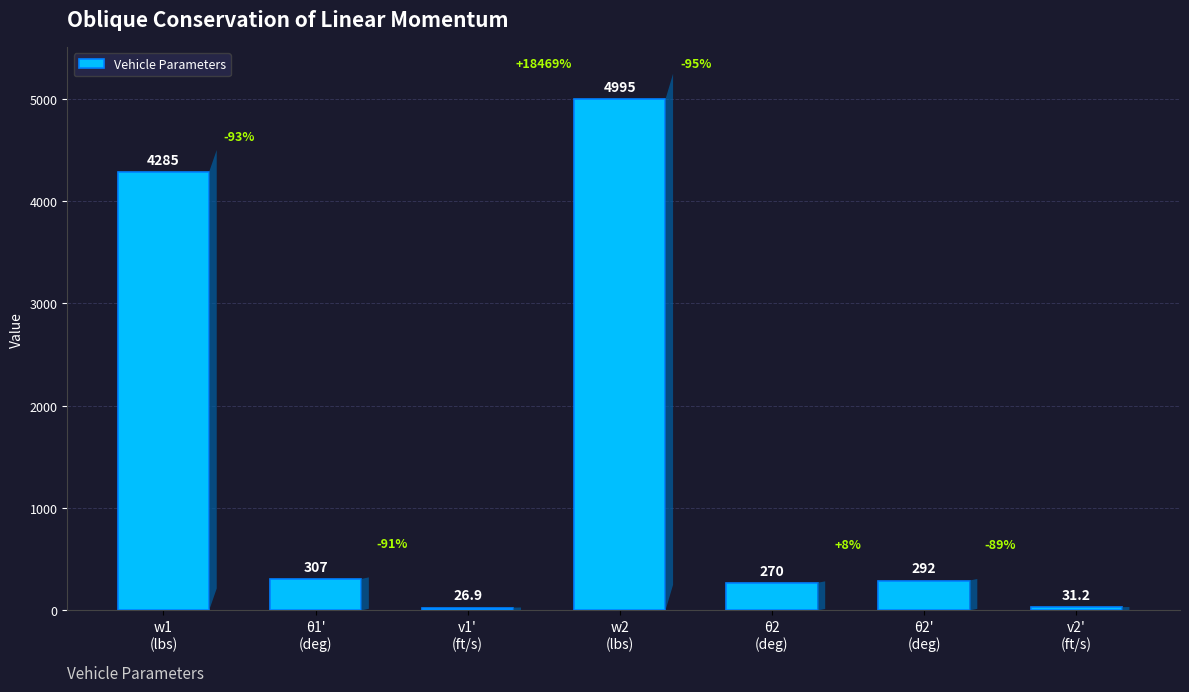

Reading right to left, what are all the values shown in this chart?

v2'
(ft/s)=31.2	θ2'
(deg)=292.0	θ2
(deg)=270.0	w2
(lbs)=4995.0	v1'
(ft/s)=26.9	θ1'
(deg)=307.0	w1
(lbs)=4285.0